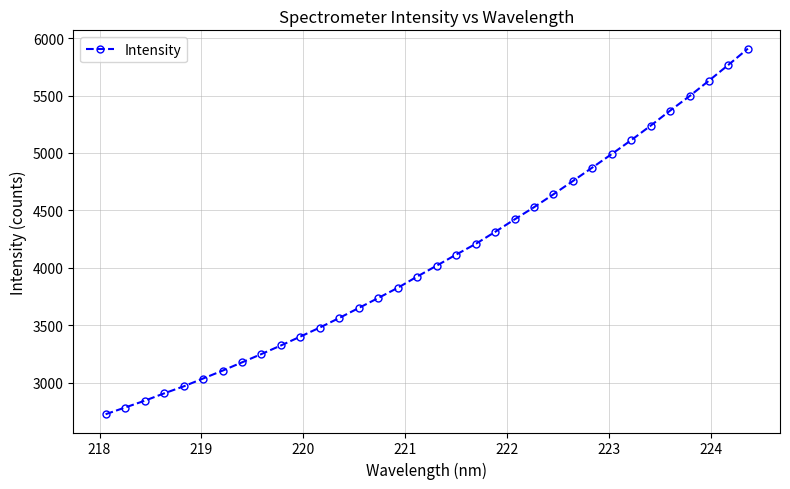

What is the difference between the second highest and second lowest values?

2985.0